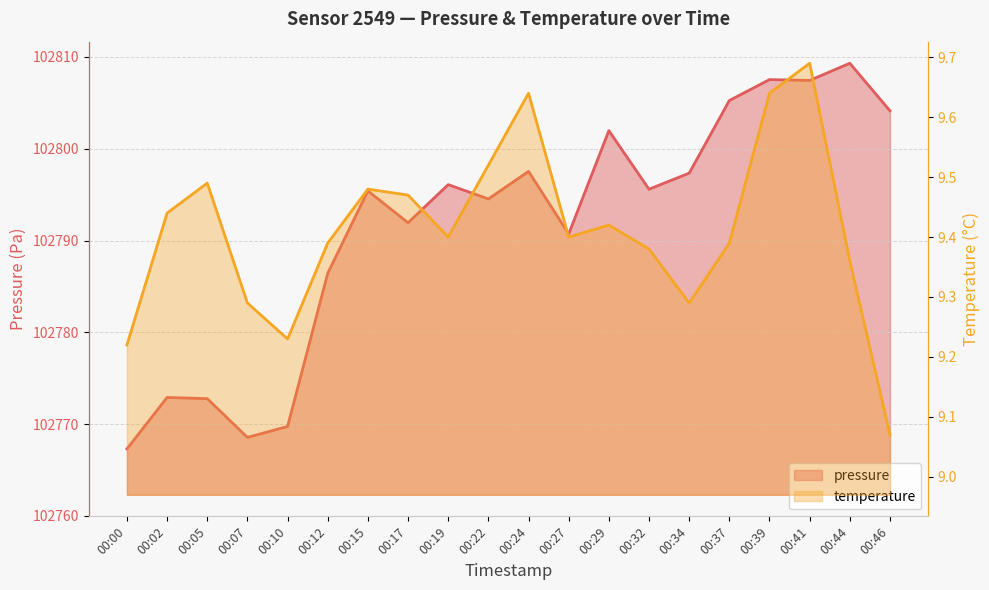

Which series has the largest total across all categories?

pressure